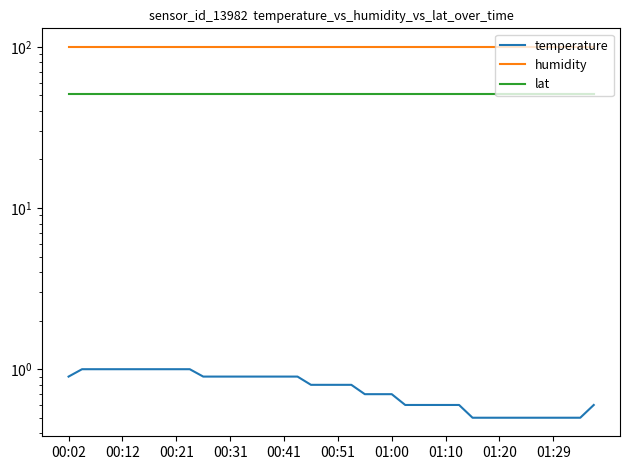

Between 22 and 30, which series saw the biggest shift?

temperature